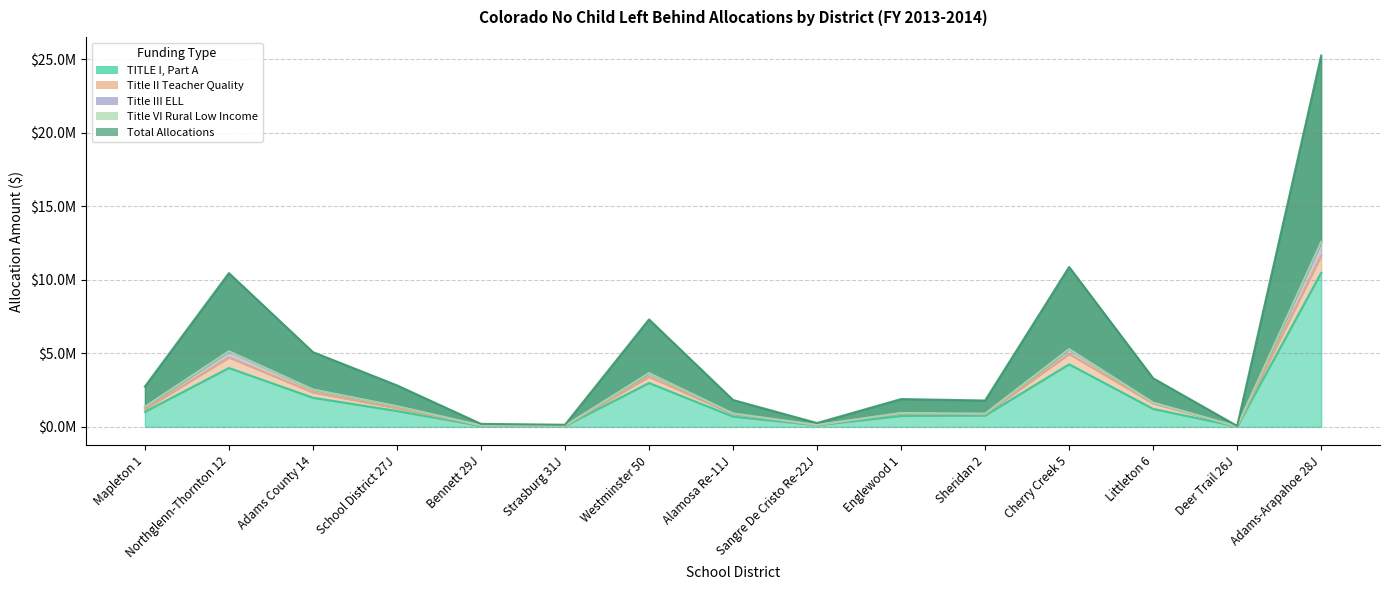

Which category has the highest value in the Title III ELL series?

Adams-Arapahoe 28J